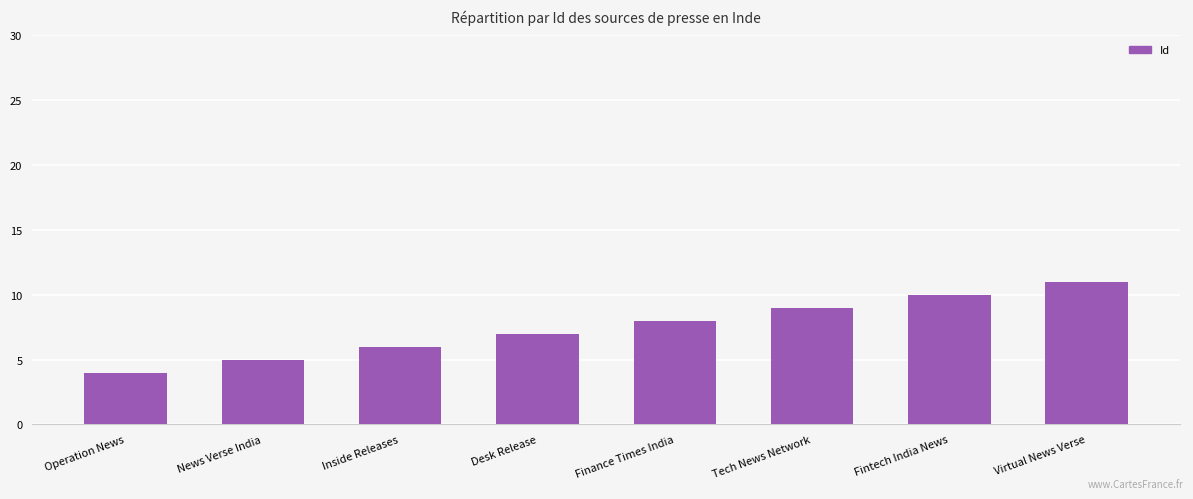

List the labels in order of value, largest first.

Virtual News Verse, Fintech India News, Tech News Network, Finance Times India, Desk Release, Inside Releases, News Verse India, Operation News